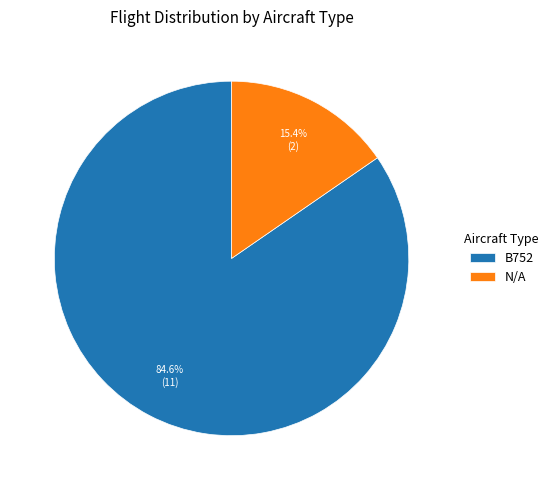

Is there any slice that represents more than half of the pie?

Yes